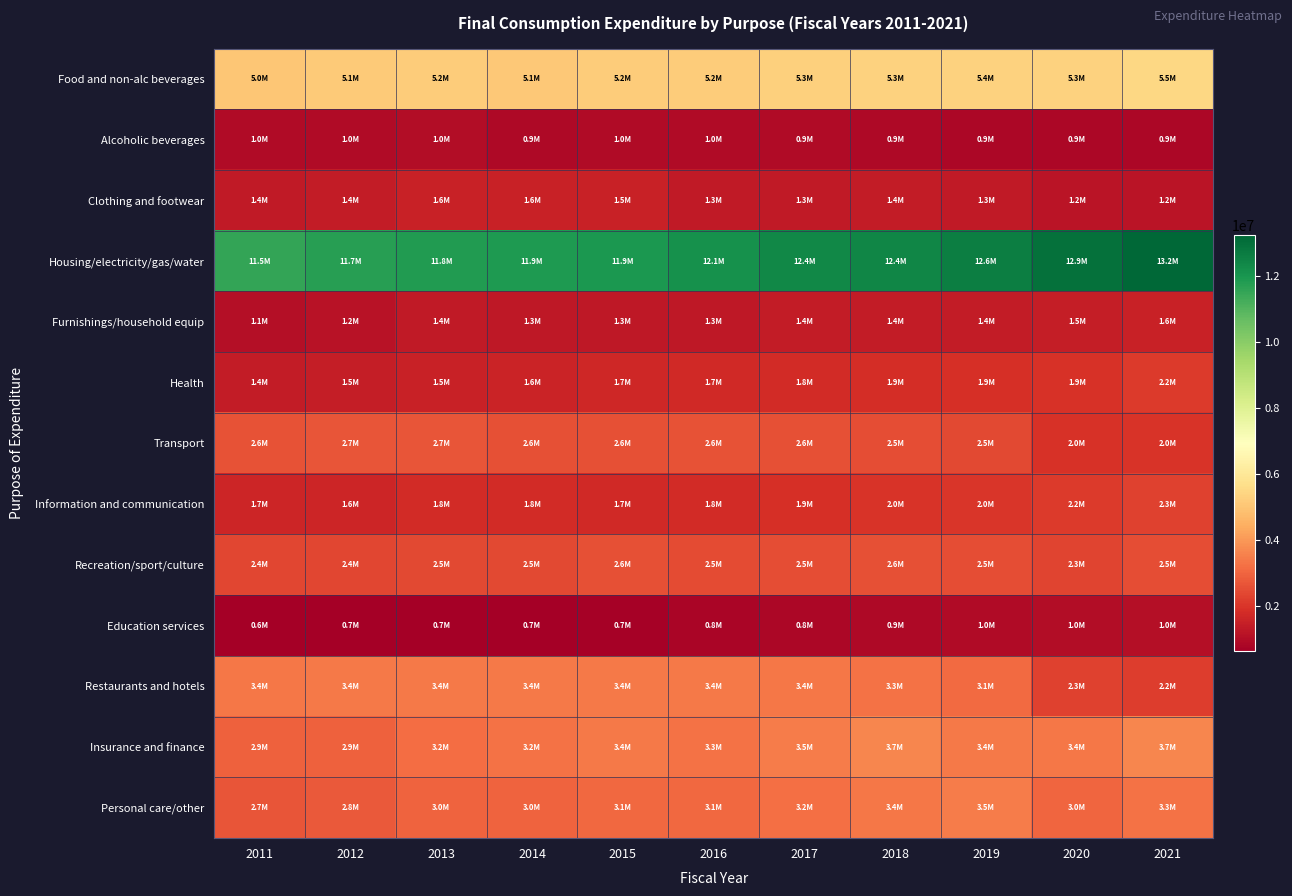

Count the number of categories in the chart.

11